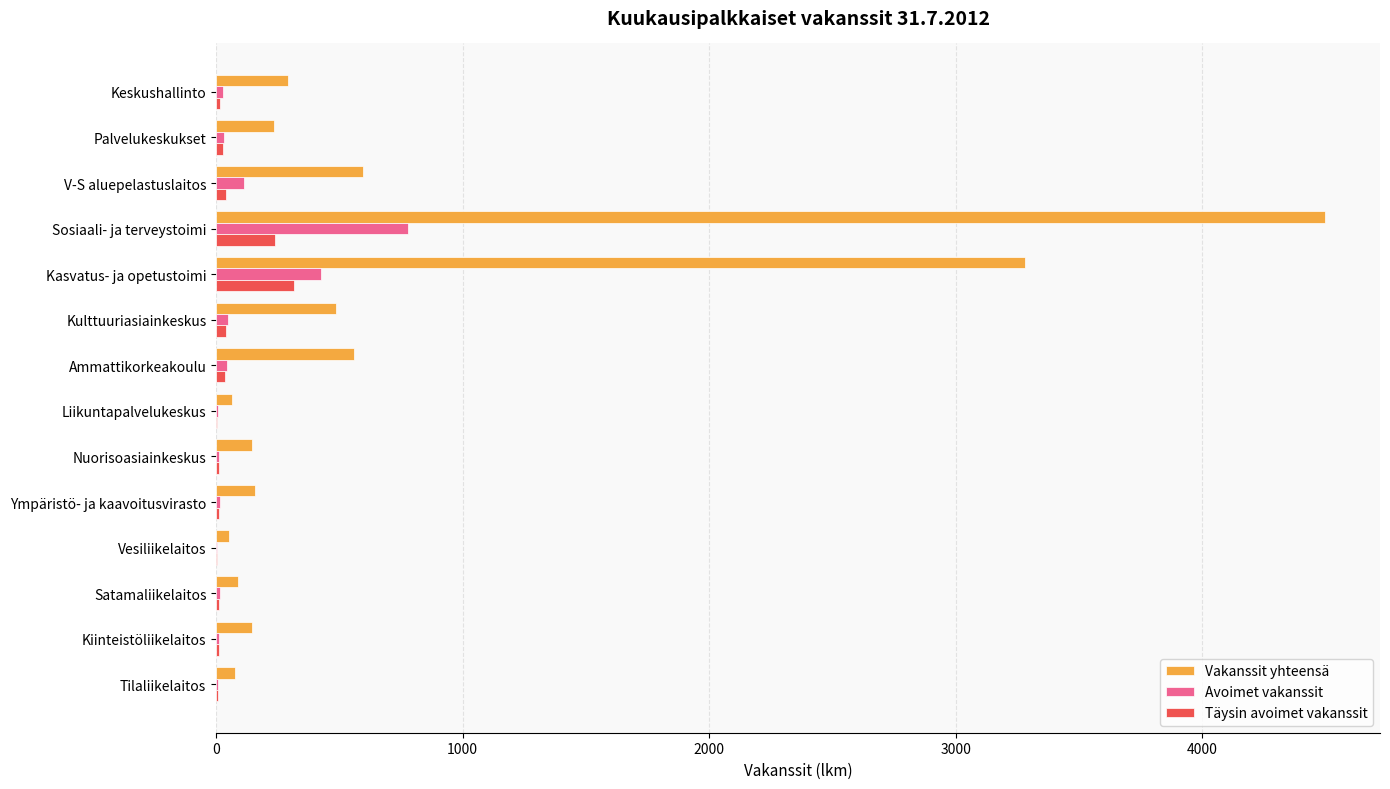

What is the average value of the Vakanssit yhteensä series?

762